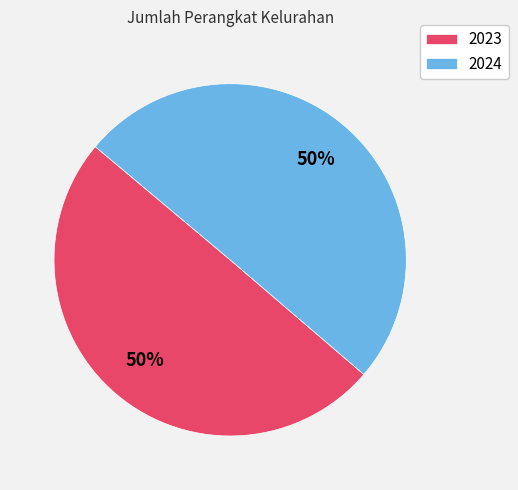

The 2023 slice represents 44% of the pie. True or false?

False